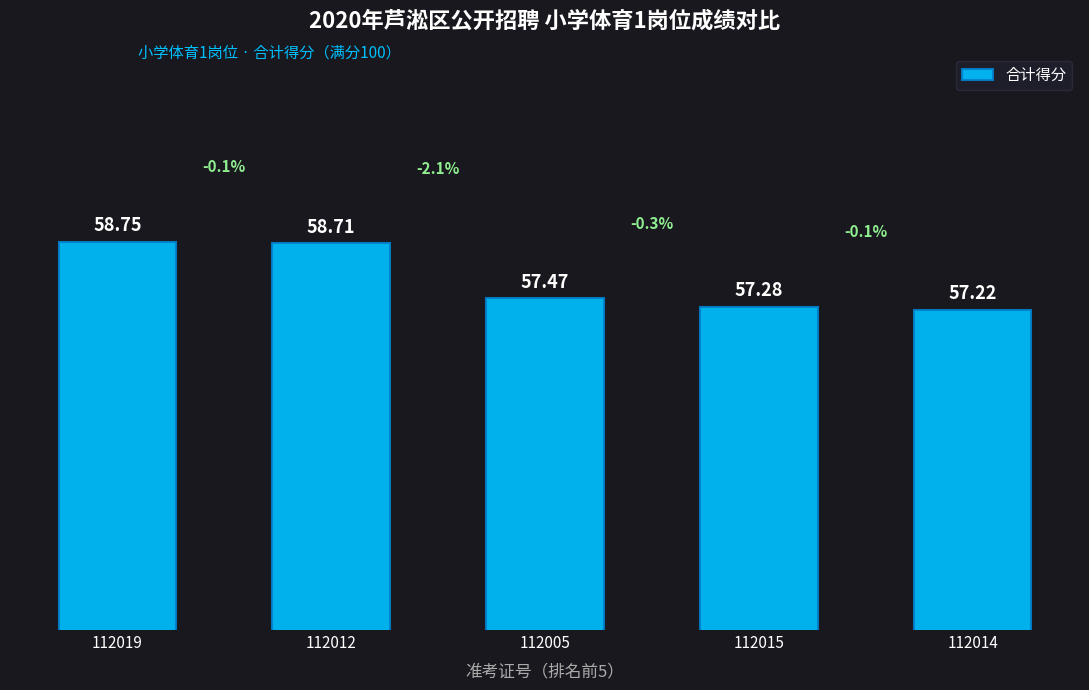

The value at 112014 is 57.2. True or false?

True